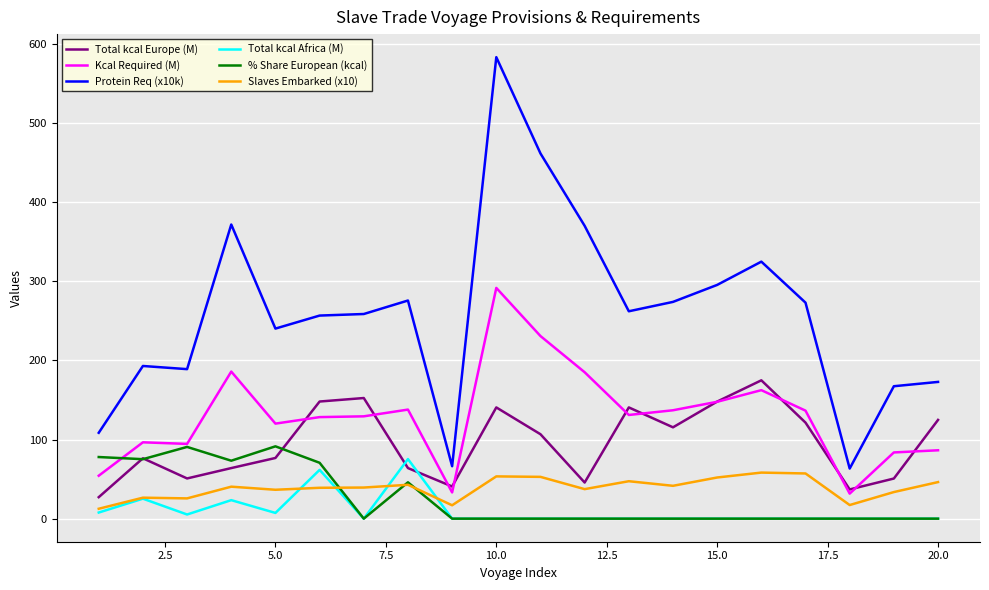

What are all the series names shown in the legend?

Total kcal Europe (M), Kcal Required (M), Protein Req (x10k), Total kcal Africa (M), % Share European (kcal), Slaves Embarked (x10)